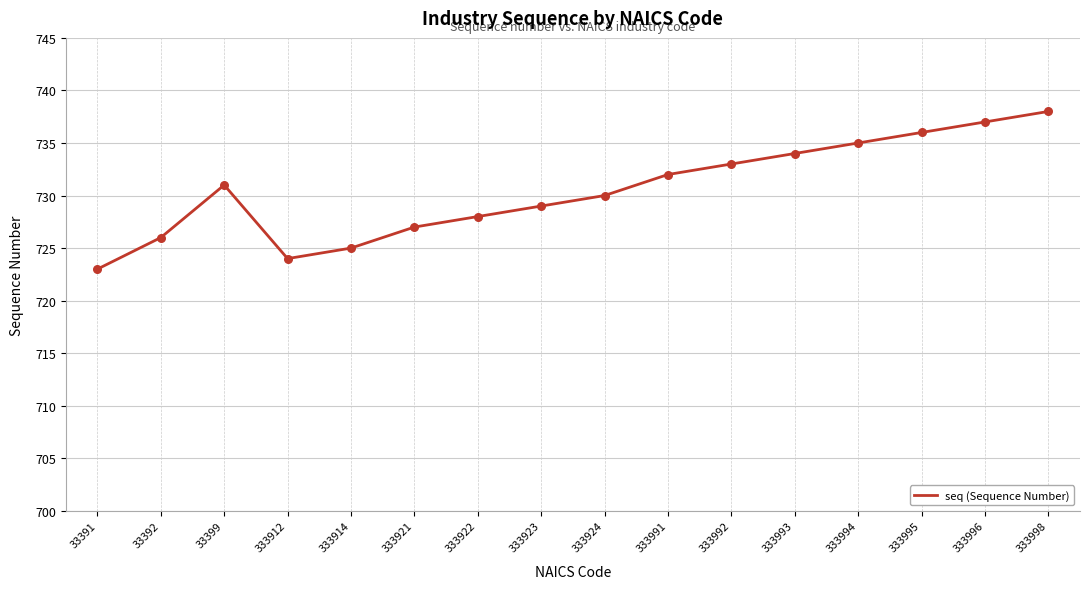

Approximately how many times larger is the value at 333912 compared to 333924?

1.0